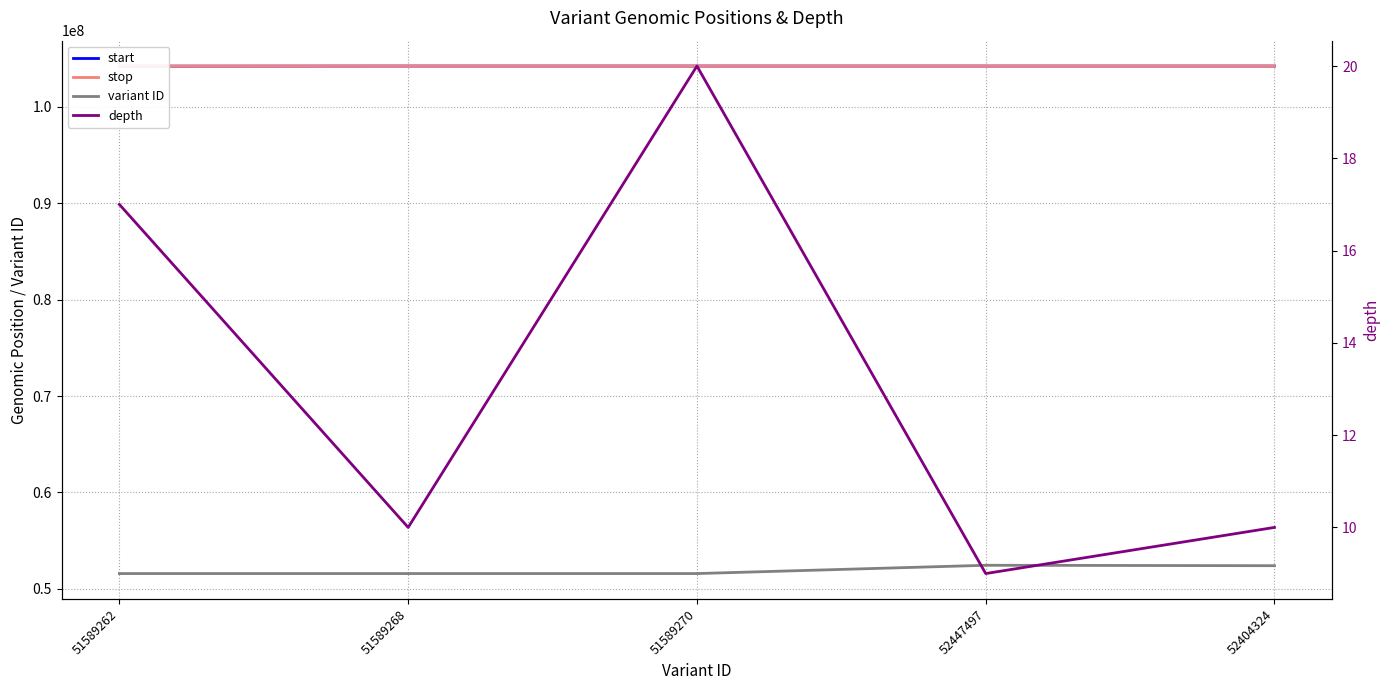

Which has a higher value, 51589270 or 52404324?

51589270